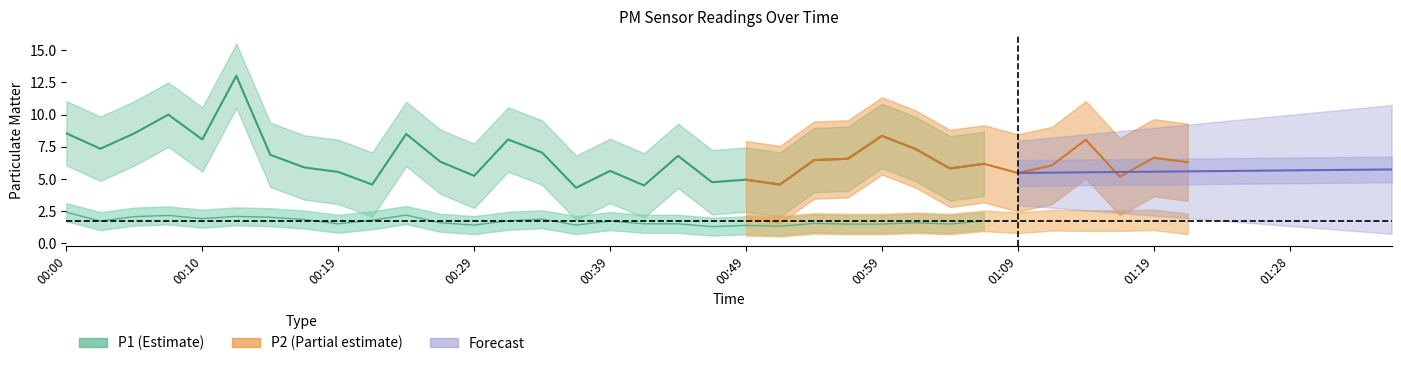

True or false: P2 has a value of 1.3 at 00:51.

True